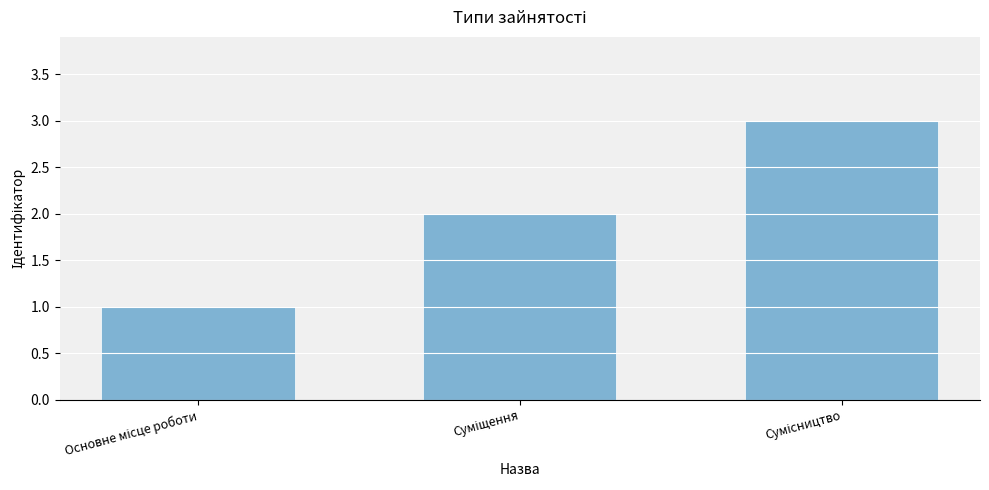

How many values are below 2?

1